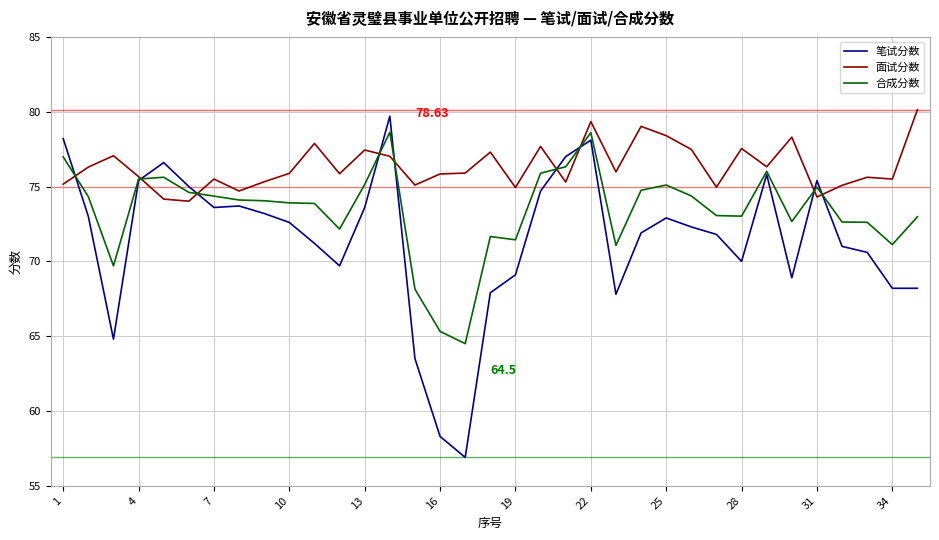

True or false: 合成分数 has more than 2 points higher than both neighbors.

True